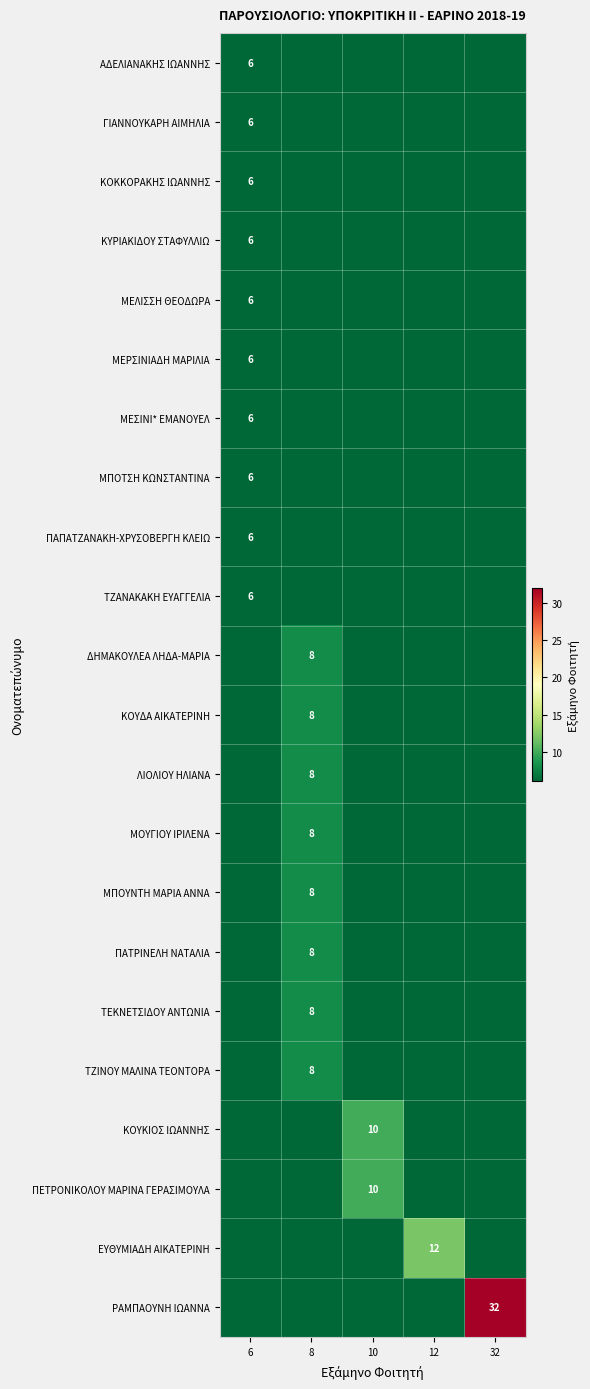

At which category does the chart reach its minimum across all series?

8